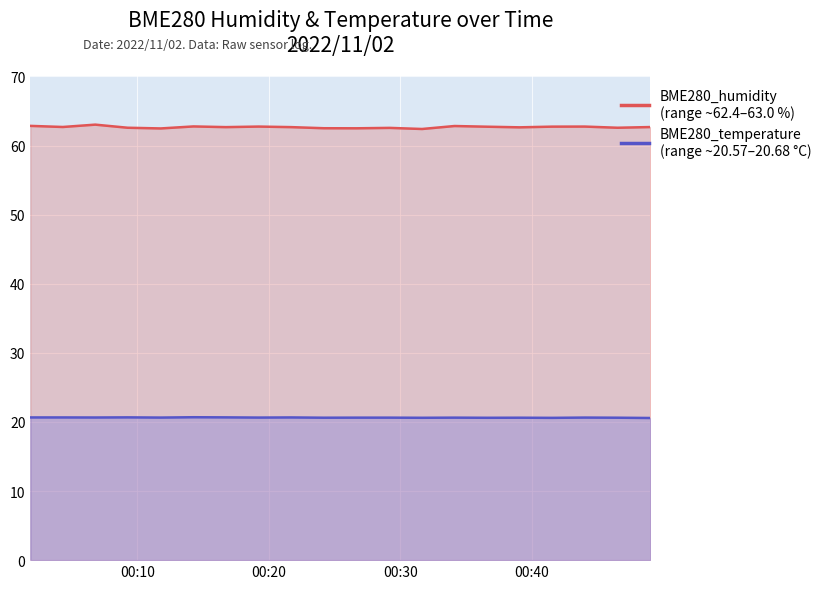

True or false: BME280_temperature has a value of 35.2 at 2022/11/02 00:53.

False